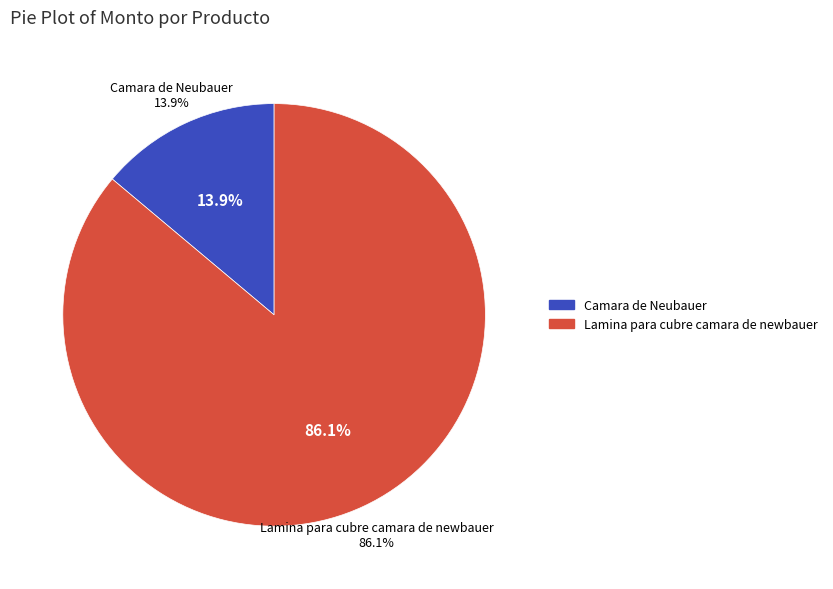

What portion of the pie excludes Camara de Neubauer?

86.1%